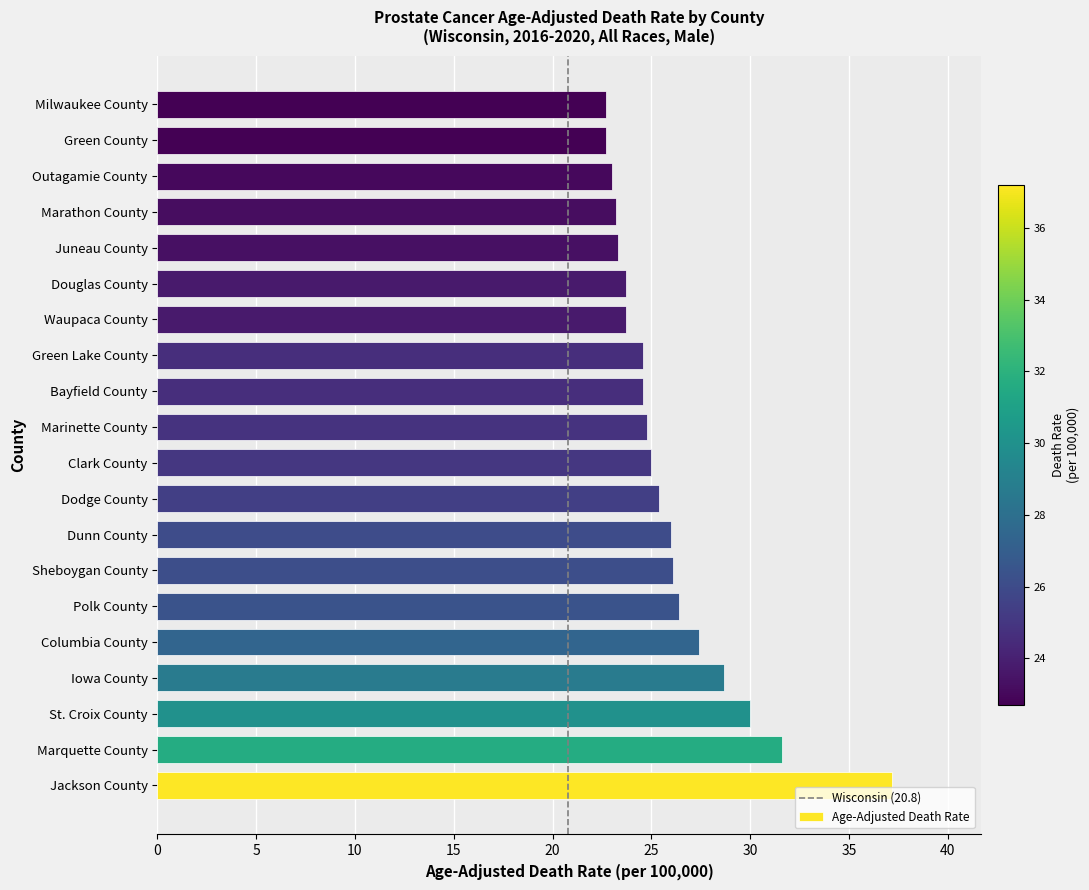

Is it true that the value at Milwaukee County is 12.6?

False